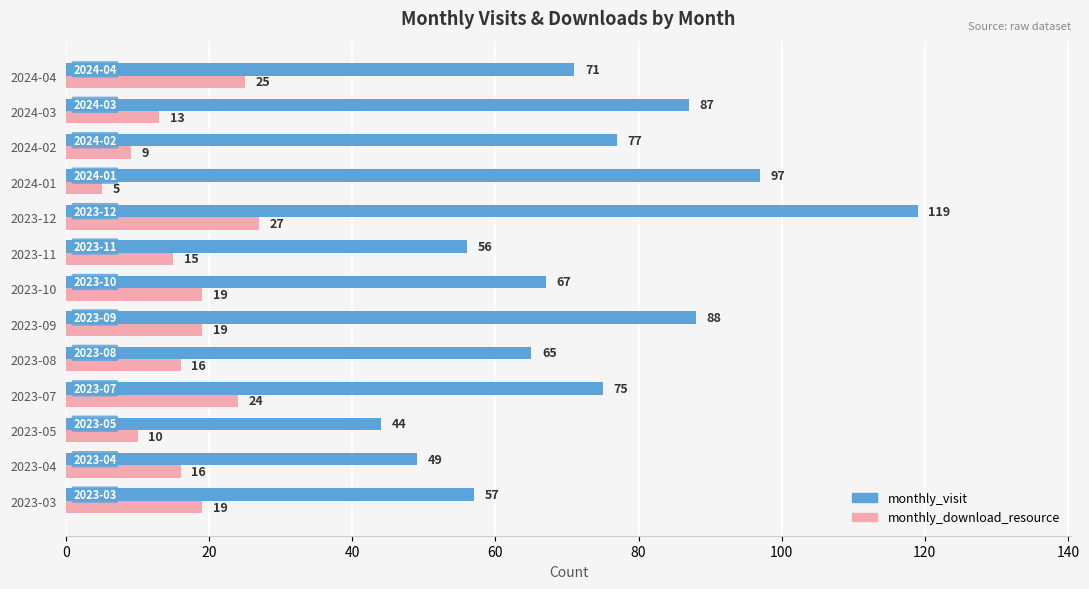

The value of monthly_download_resource at 2024-01 is 5. True or false?

True